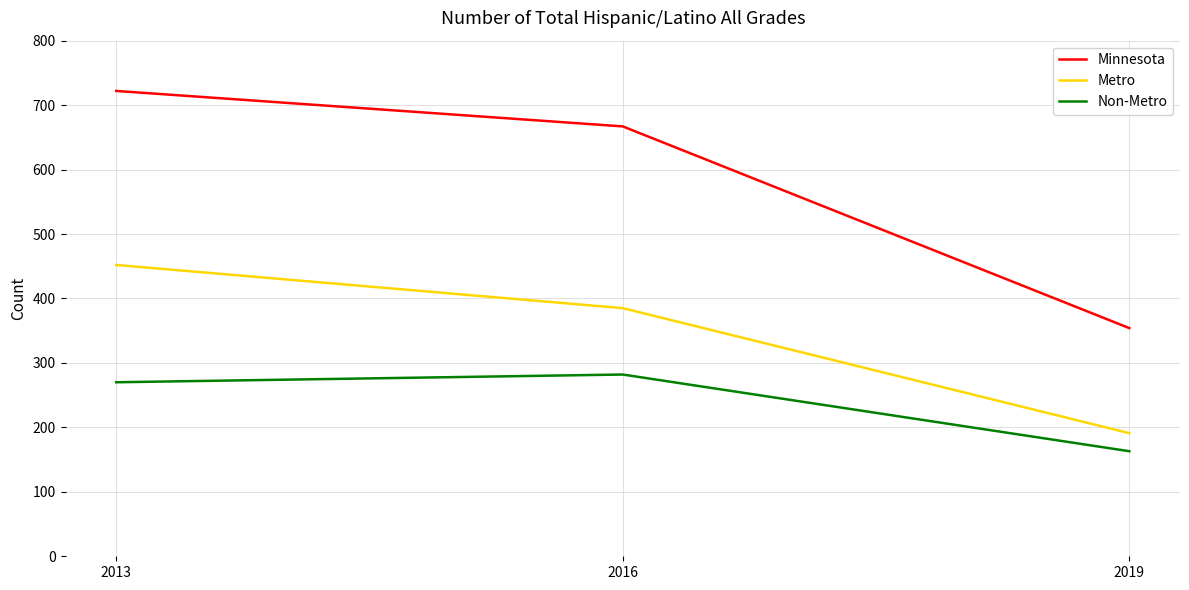

True or false: Metro has a value of 674 at 2013.

False